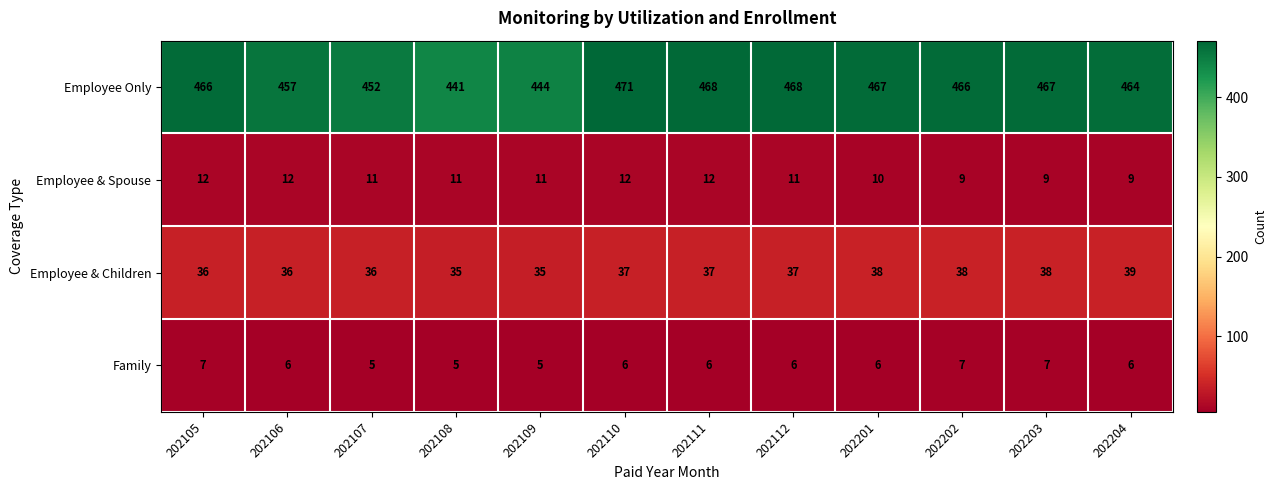

Between 202105 and 202203, which series saw the biggest shift?

Employee & Spouse